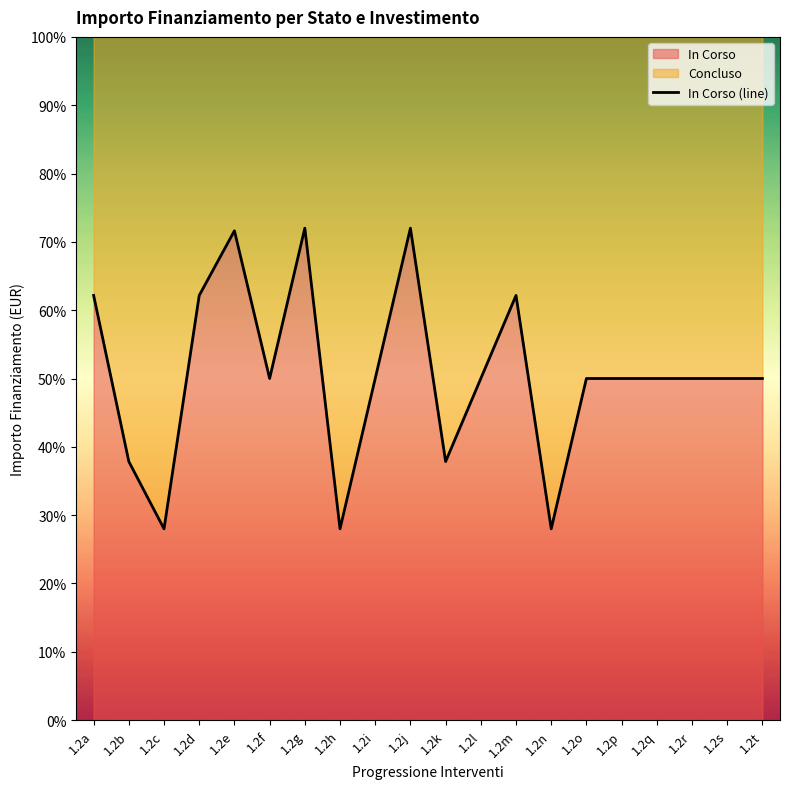

Reading right to left, extract all data points from this chart.

1.2t=50.0	1.2s=50.0	1.2r=50.0	1.2q=50.0	1.2p=50.0	1.2o=50.0	1.2n=28.0	1.2m=62.2	1.2l=50.0	1.2k=37.8	1.2j=72.0	1.2i=50.0	1.2h=28.0	1.2g=72.0	1.2f=50.0	1.2e=71.6	1.2d=62.2	1.2c=28.0	1.2b=37.8	1.2a=62.2